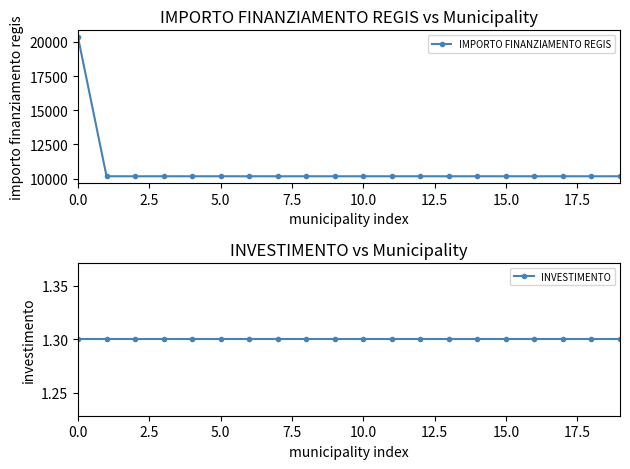

Is the value of IMPORTO FINANZIAMENTO REGIS at 10.0 greater than the value of INVESTIMENTO at 5.0?

Yes